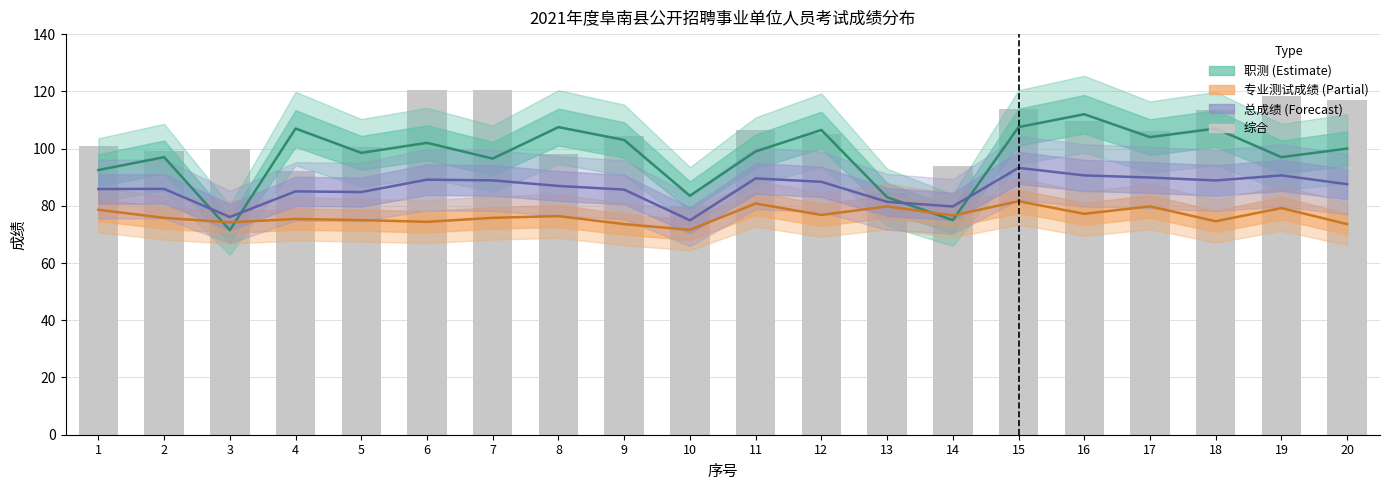

What value does the 专业测试成绩 (中心线) series have at 5?

75.0